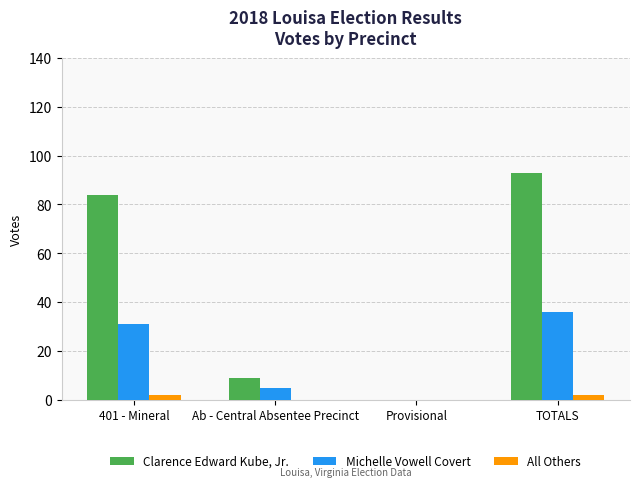

Which series has the largest total across all categories?

Clarence Edward Kube, Jr.